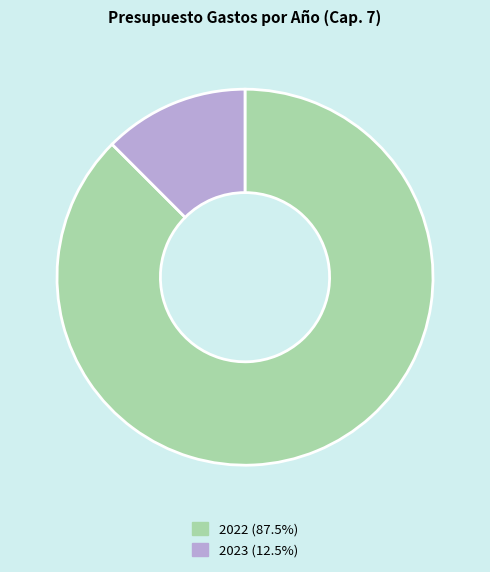

How many slices are in this pie chart?

2